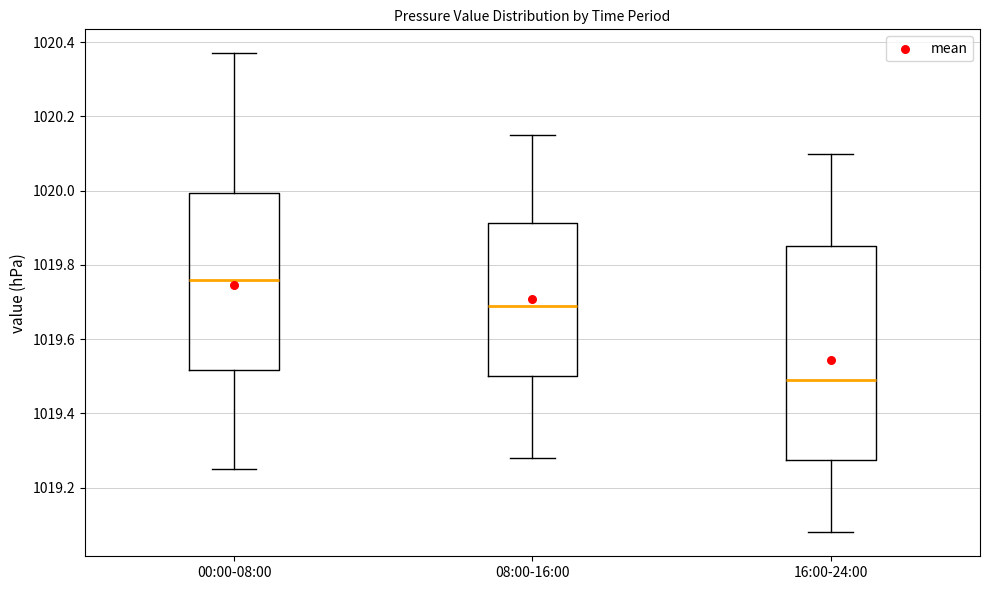

Reading left to right, transcribe this box plot: for each box, give where its median line is, the range the box spans, and where its two whiskers end, as read against the y-axis. The values are not printed on the chart, so give them approximately, as read against the axis.

00:00-08:00: median 1019.76, box 1019.52 to 1020.00, whiskers 1019.26 to 1020.38
08:00-16:00: median 1019.70, box 1019.50 to 1019.92, whiskers 1019.28 to 1020.16
16:00-24:00: median 1019.50, box 1019.28 to 1019.86, whiskers 1019.08 to 1020.10